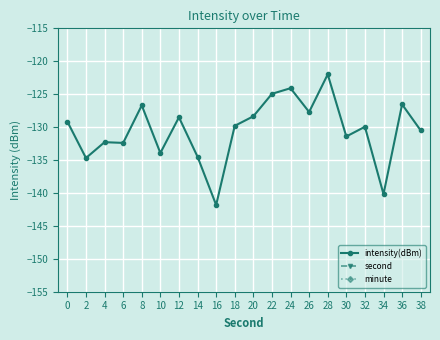

True or false: minute and second intersect in this chart.

False